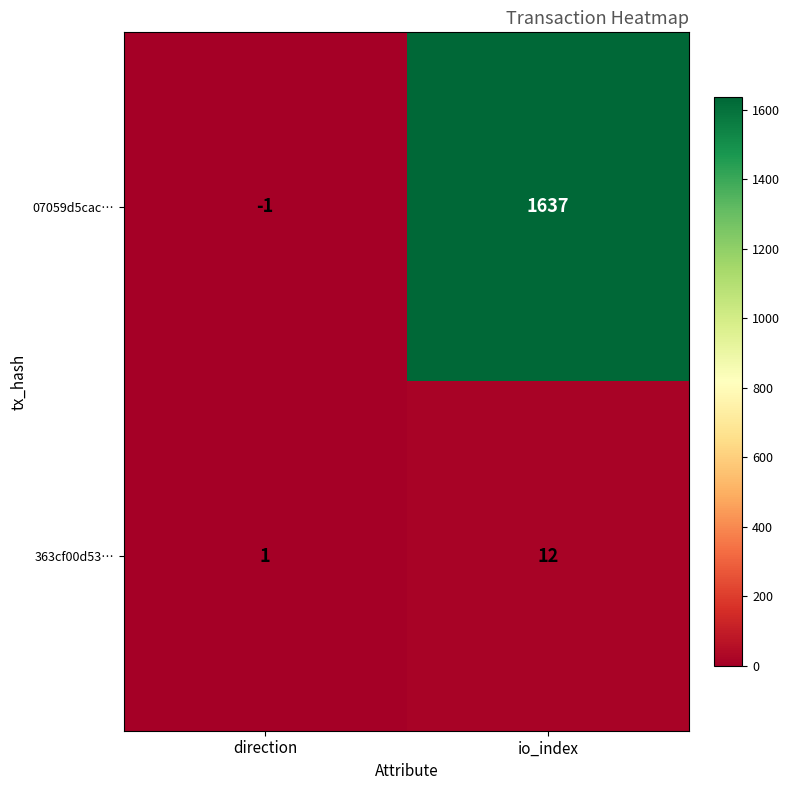

Which series has the largest range (max minus min)?

07059d5cac…